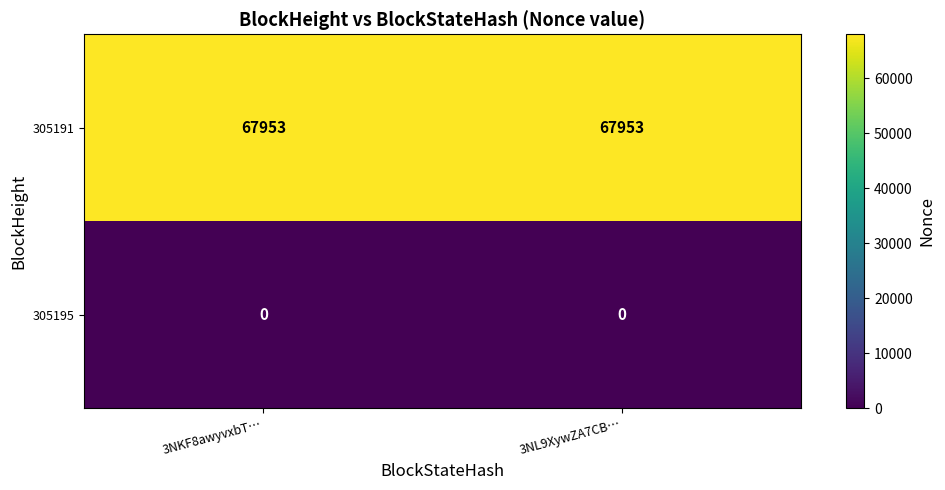

Which series has the largest total across all categories?

305191